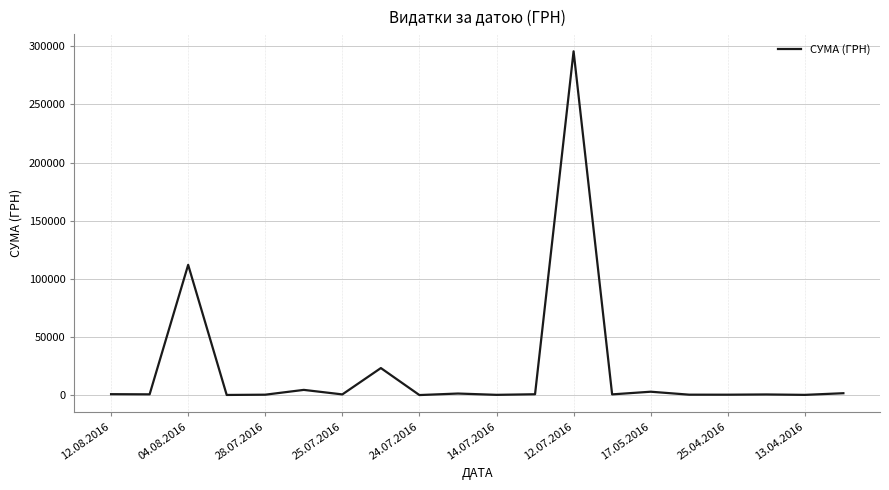

What is the maximum value shown in the chart?

295638.6